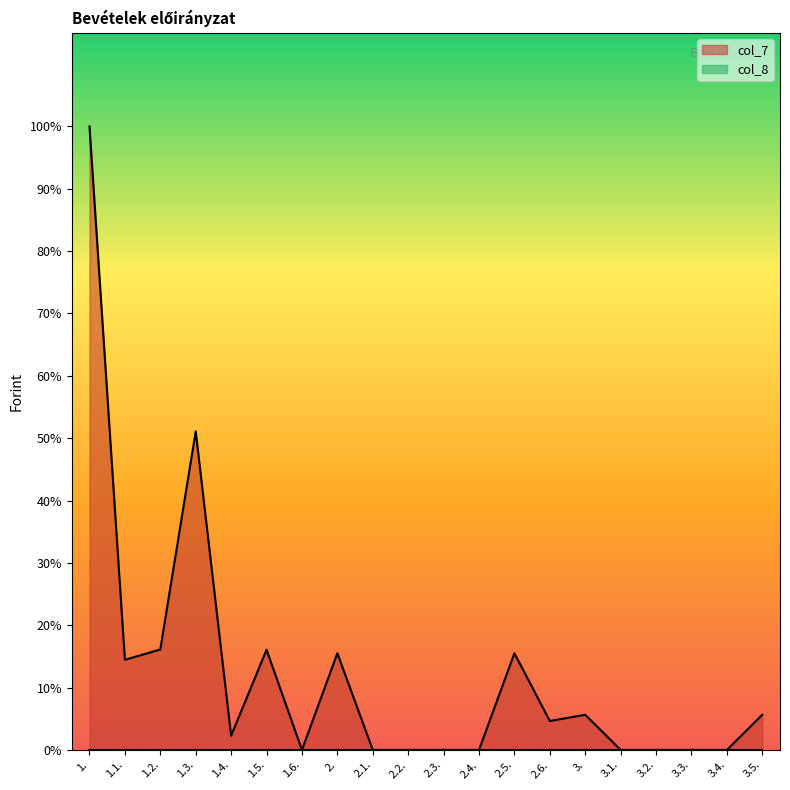

List the labels in order of value, smallest first.

1.6., 2.1., 2.2., 2.3., 2.4., 3.1., 3.2., 3.3., 3.4., 1.4., 2.6., 3., 3.5., 1.1., 2., 2.5., 1.5., 1.2., 1.3., 1.